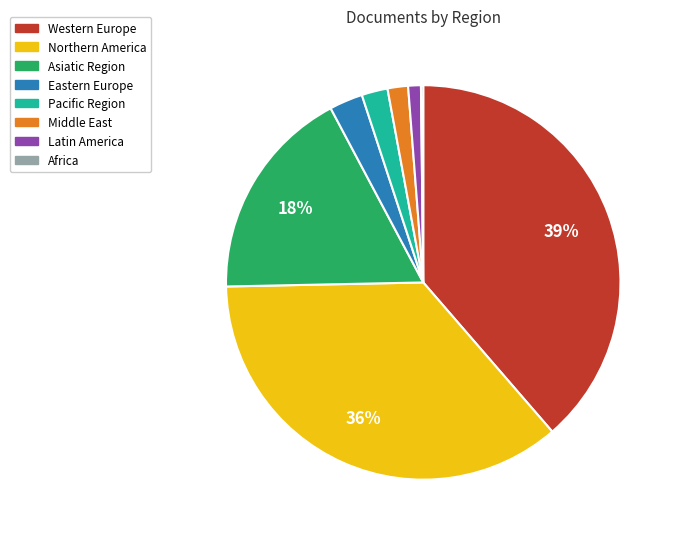

Does any single category account for the majority?

No